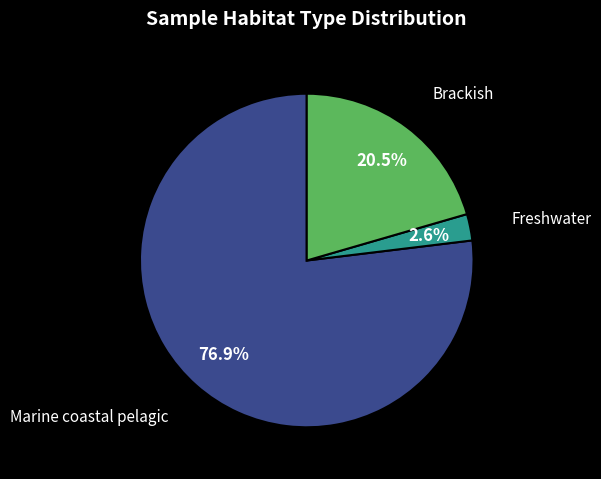

Does any single category account for the majority?

Yes